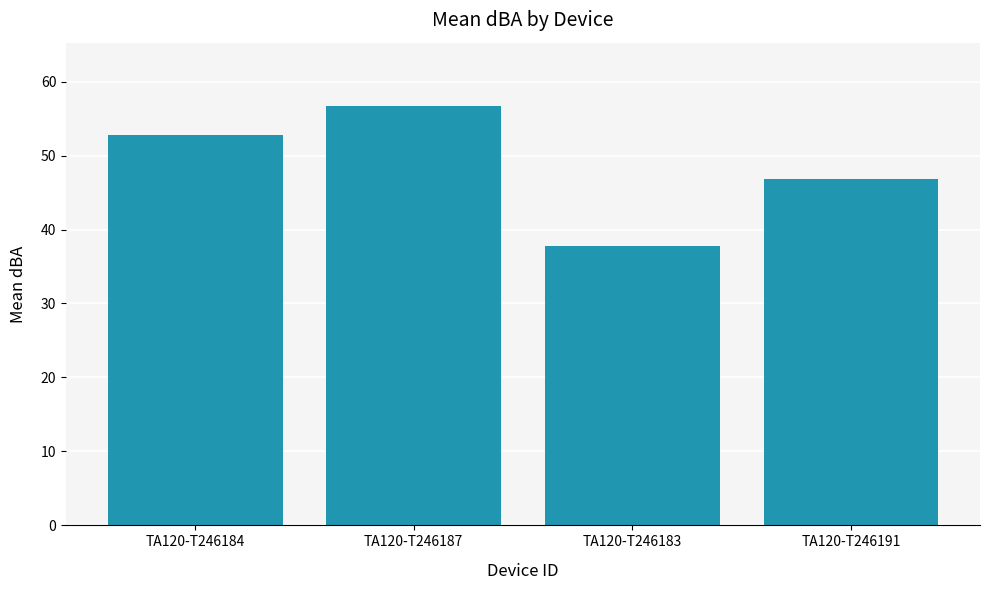

Rank the categories by value from highest to lowest.

TA120-T246187, TA120-T246184, TA120-T246191, TA120-T246183